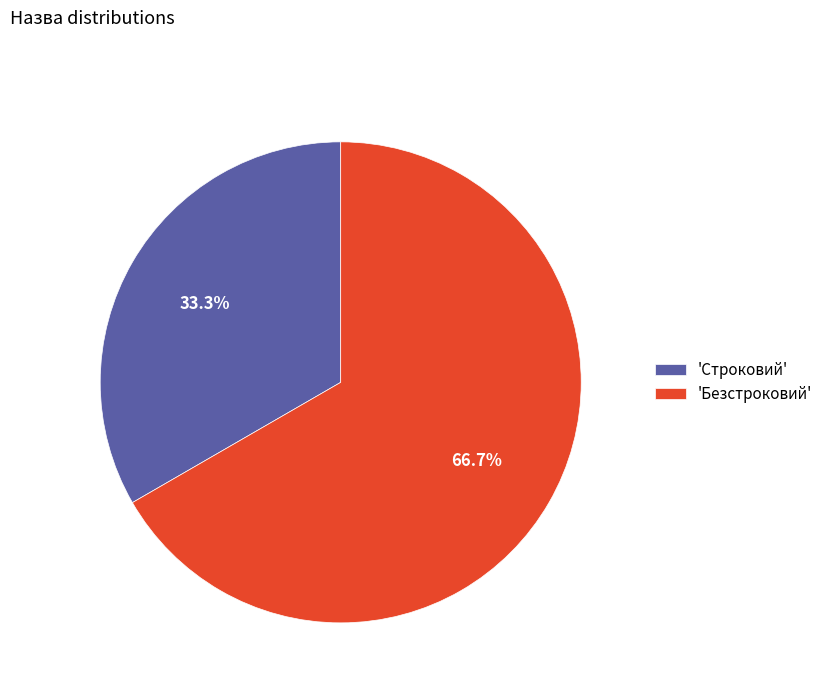

Is there a majority slice in this chart?

Yes